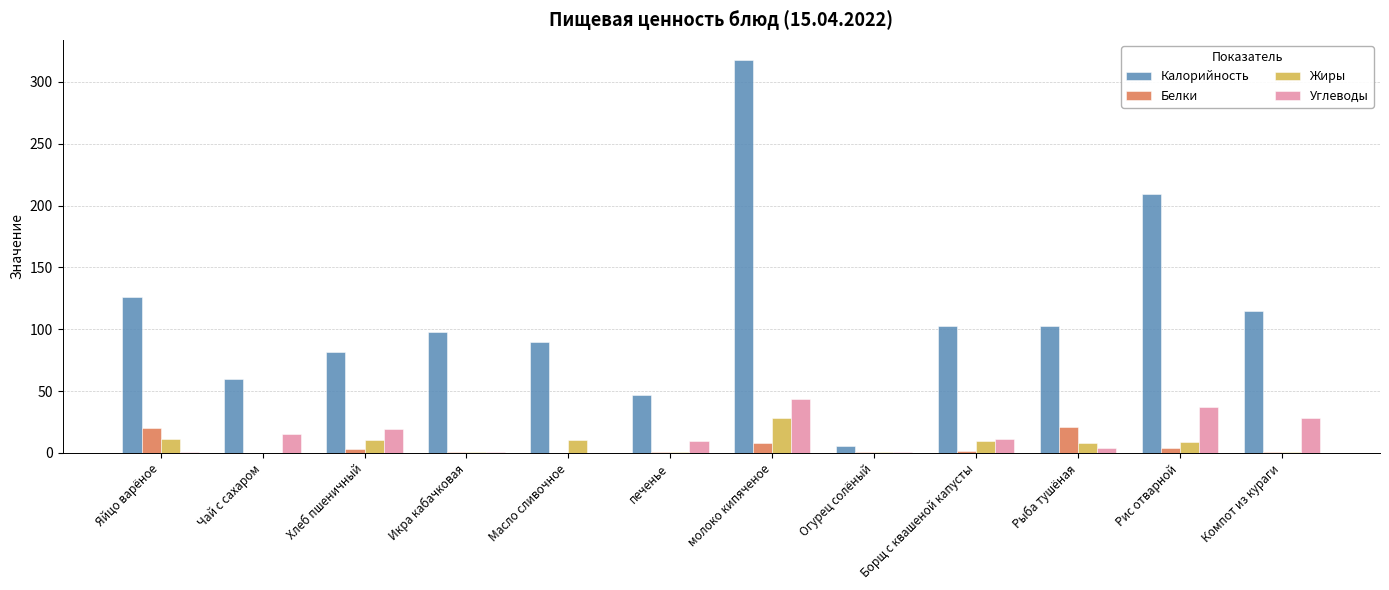

At which category is the sum across all series the highest?

молоко кипяченое